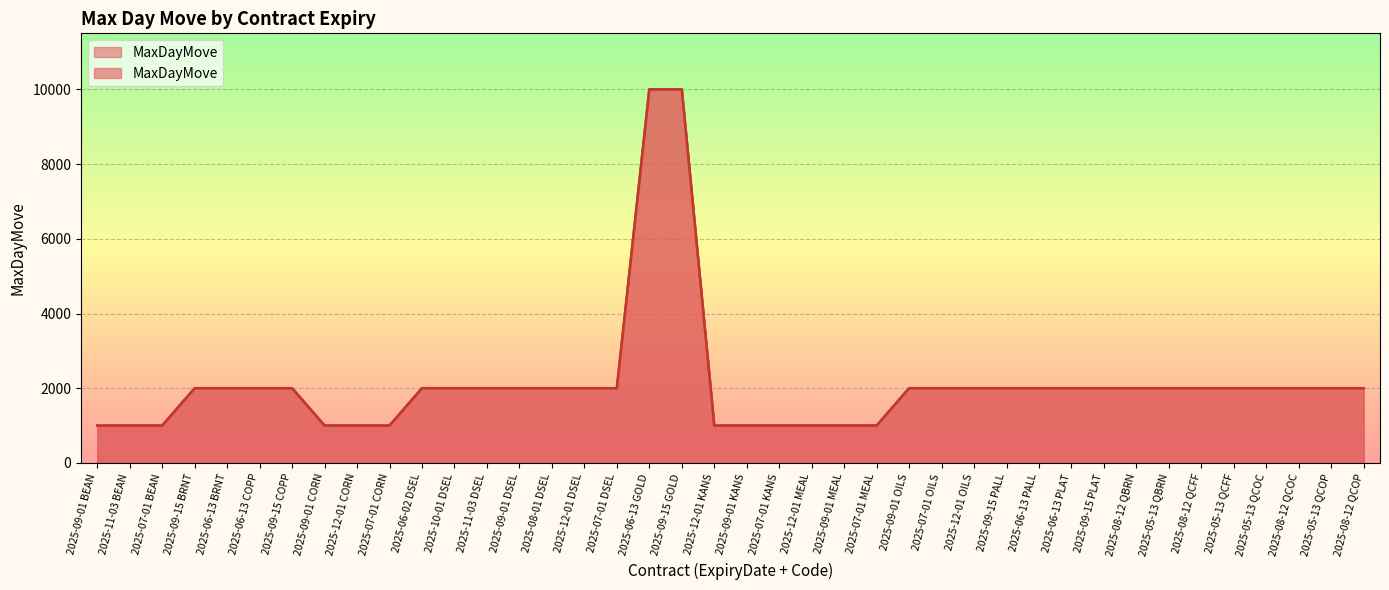

The chart shows a value of 636 at 2025-09-01 CORN. True or false?

False